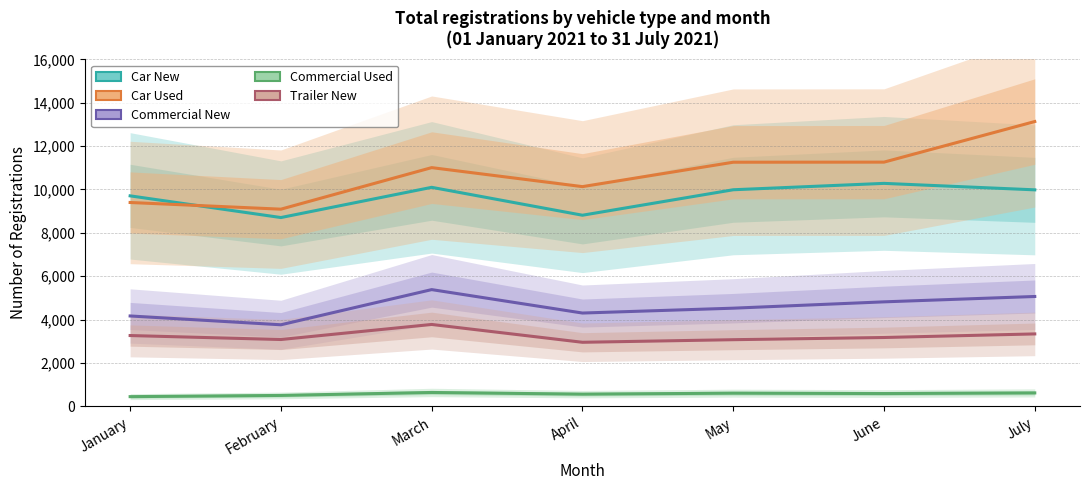

Reading left to right, extract all data points from this chart.

Car New: 9707	8707	10100	8814	9988	10282	9984
Car Used: 9401	9093	11008	10132	11257	11261	13132
Commercial New: 4171	3765	5386	4306	4530	4822	5069
Commercial Used: 453	509	645	568	613	596	625
Trailer New: 3269	3086	3780	2958	3078	3179	3344